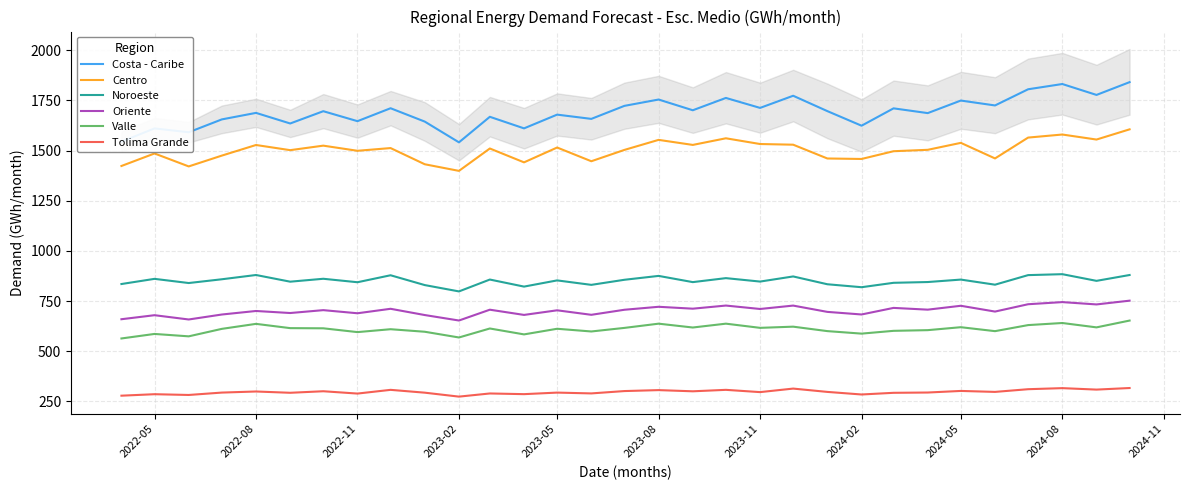

How many values in the Noroeste series exceed 850?

16